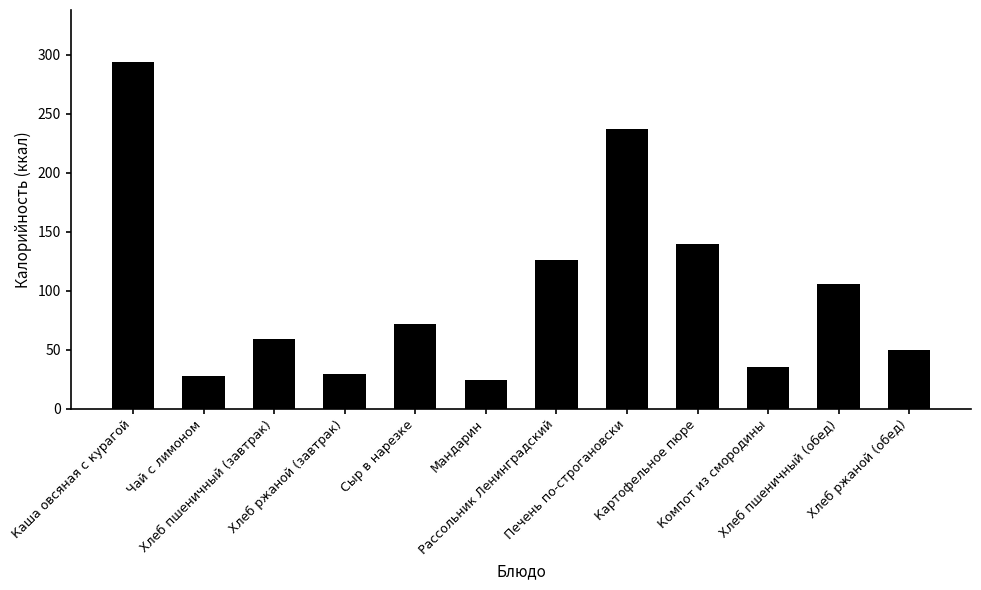

How many bars are there in total?

12